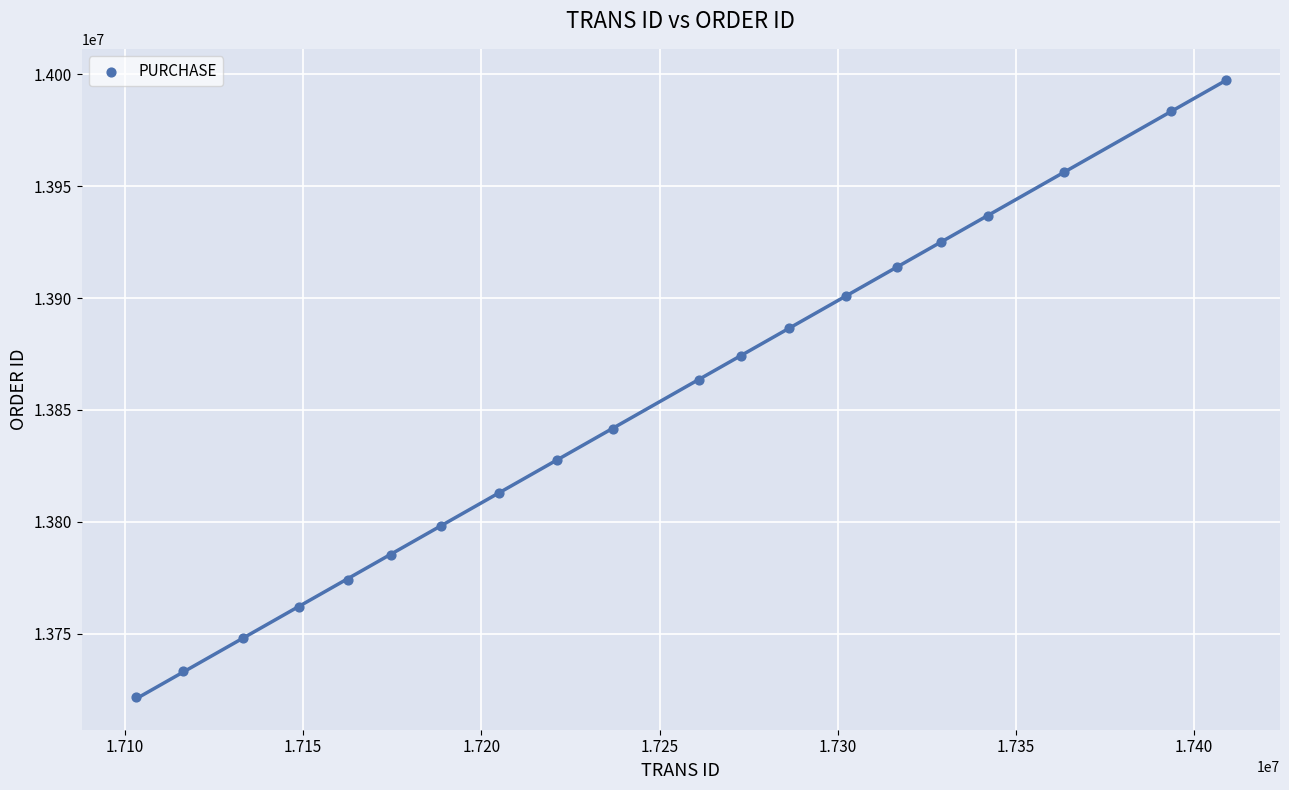

What is the range of X values (max minus min)?

305609